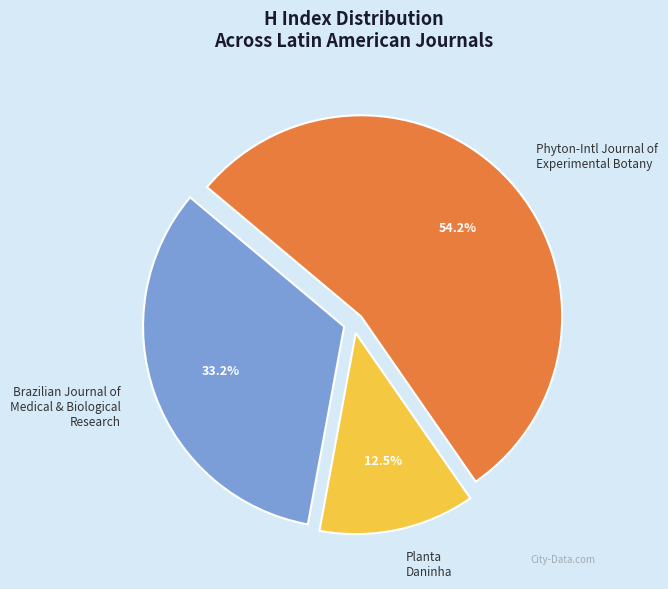

Is there any slice that represents more than half of the pie?

Yes